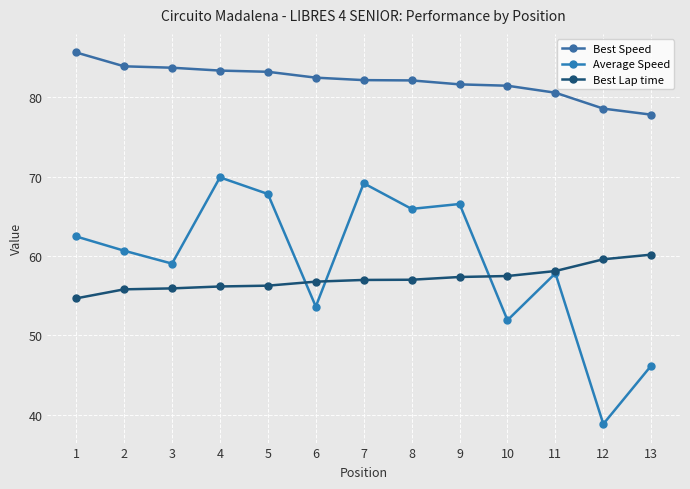

Which category has the highest value in the Best Speed series?

1